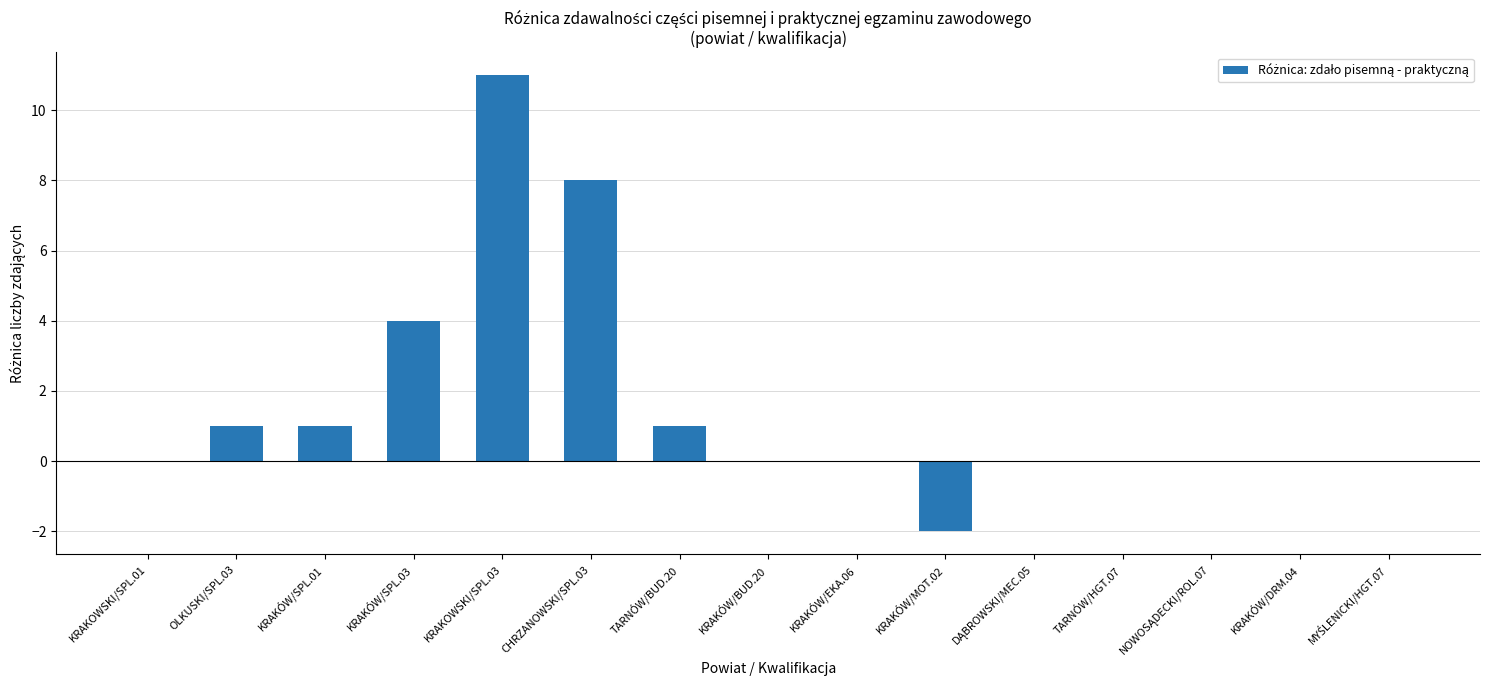

Count the number of categories in the chart.

15